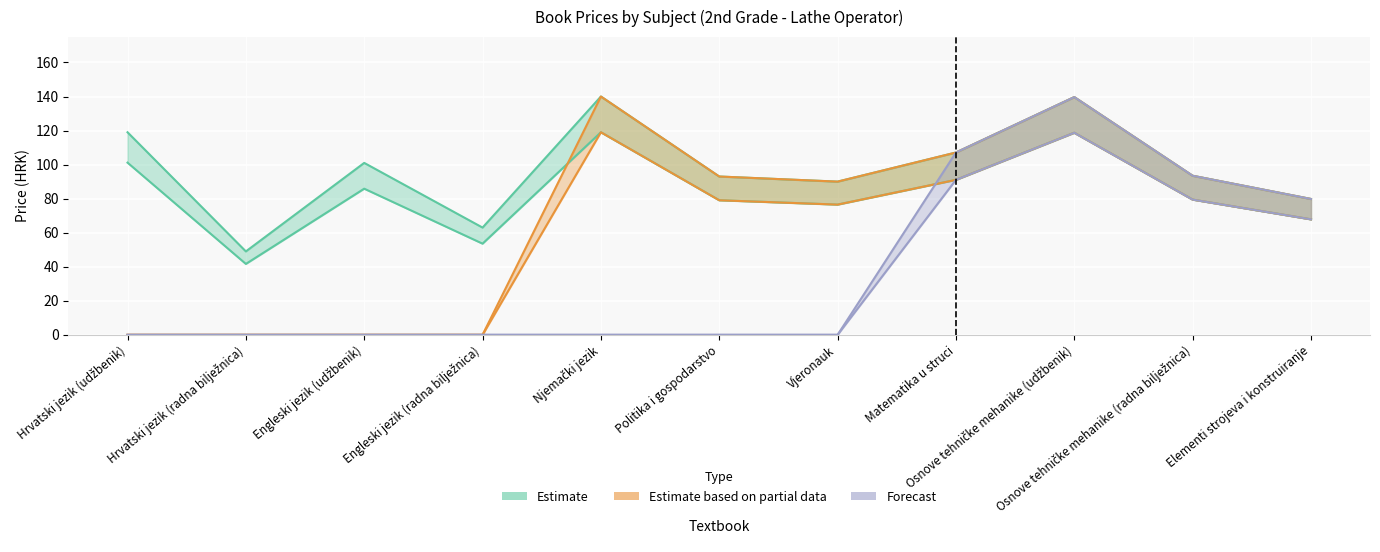

At which category is the sum across all series the highest?

Osnove tehničke mehanike (udžbenik)